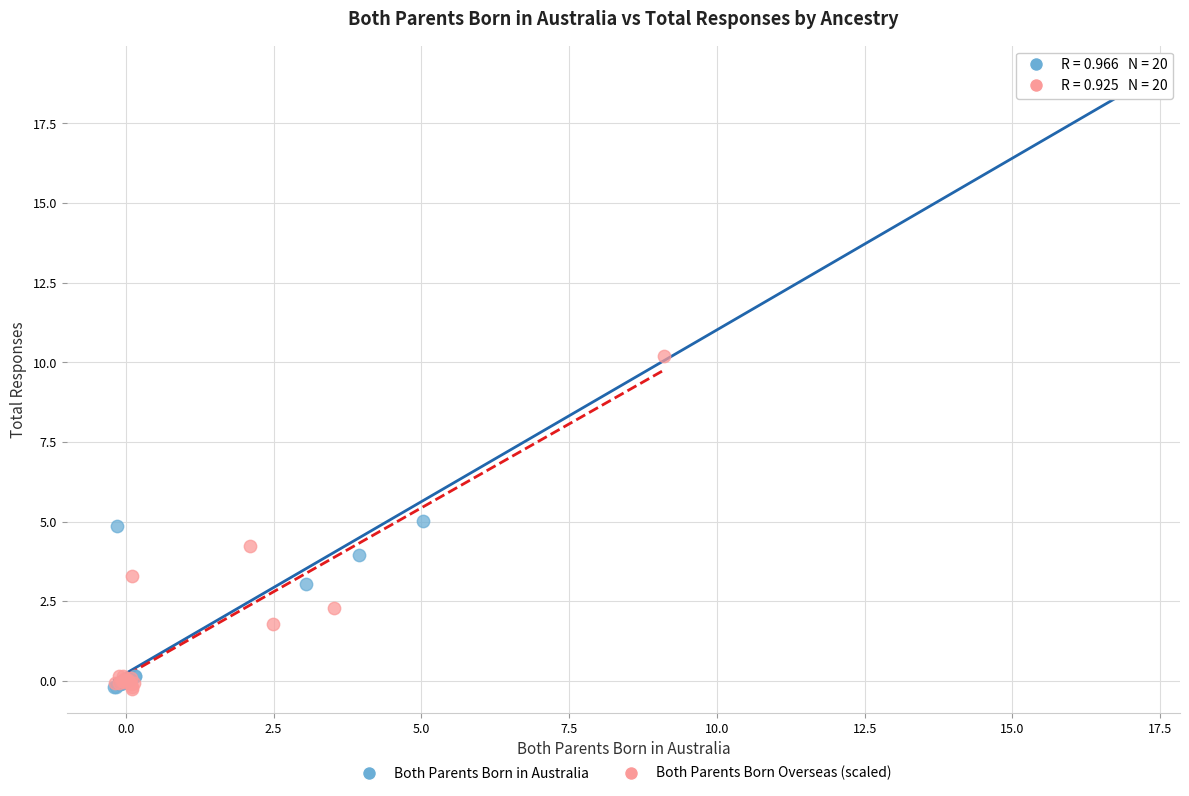

Which series contains the highest Y value?

Both Parents Born in Australia